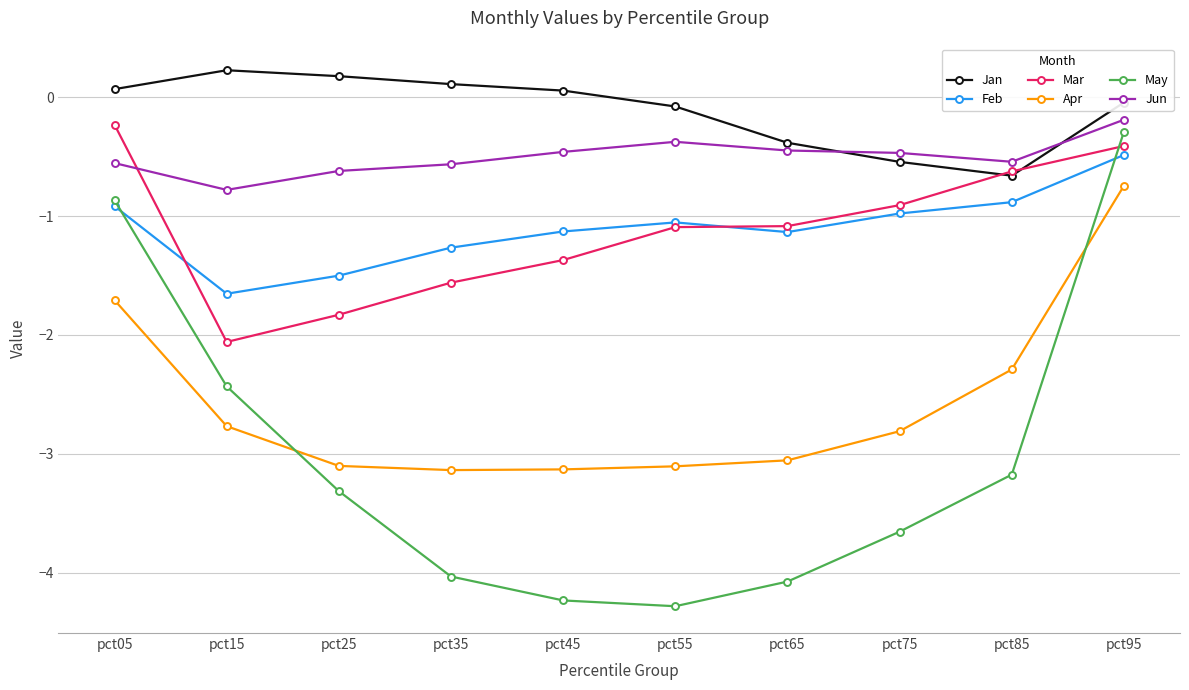

Does the chart have visible grid lines?

Yes